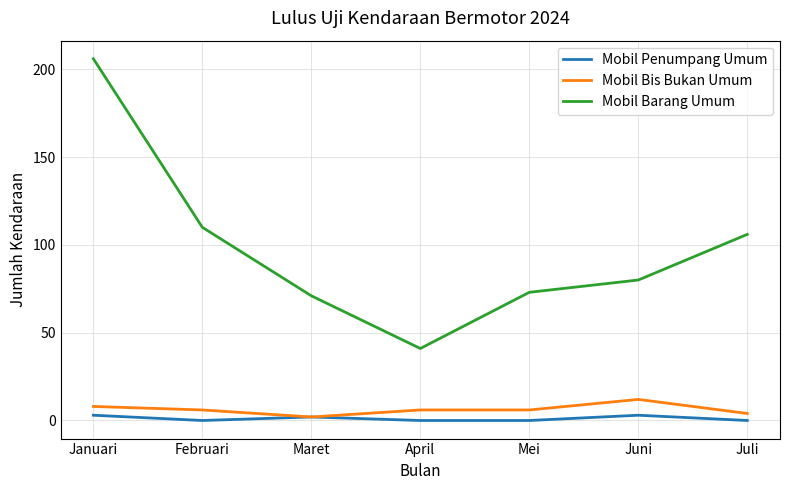

Between April and Juli, which series saw the biggest shift?

Mobil Barang Umum